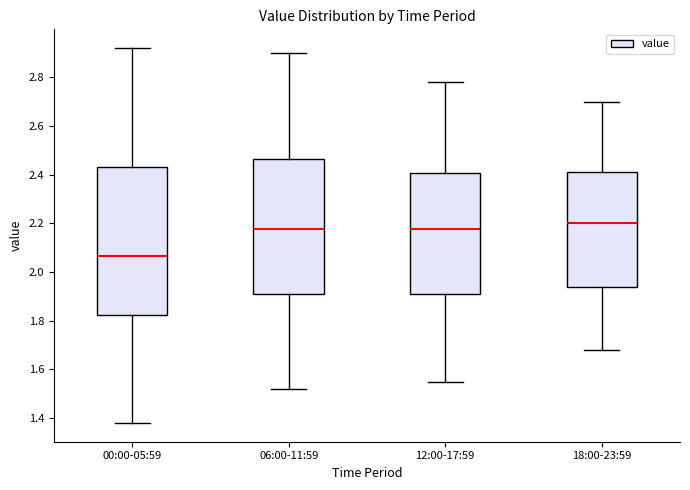

Which box is the tallest, from its lower edge to its upper edge?

00:00-05:59